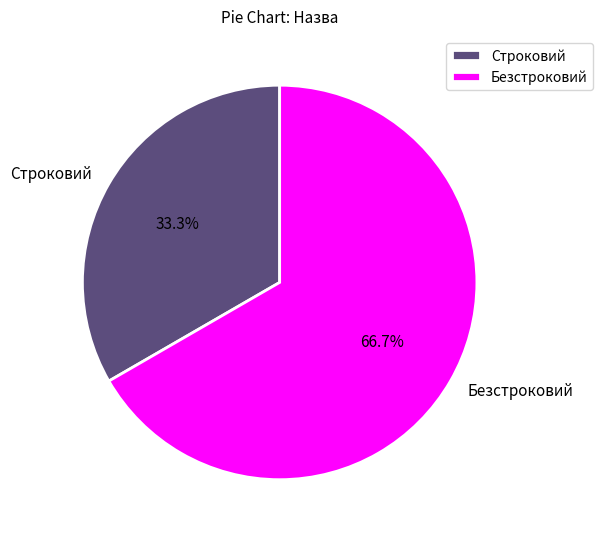

To the nearest percent, what is the average slice percentage?

50%